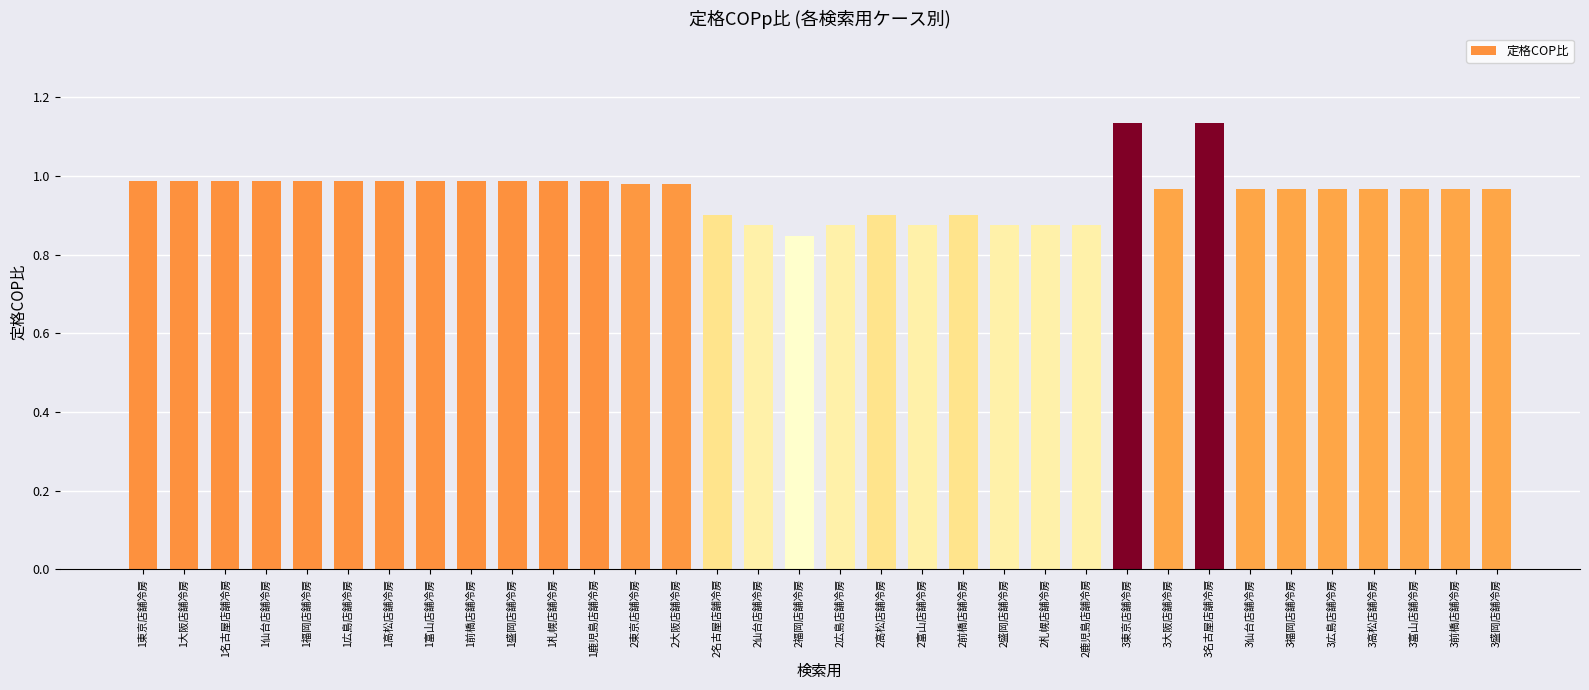

What is the difference between the second highest and second lowest values?

0.3